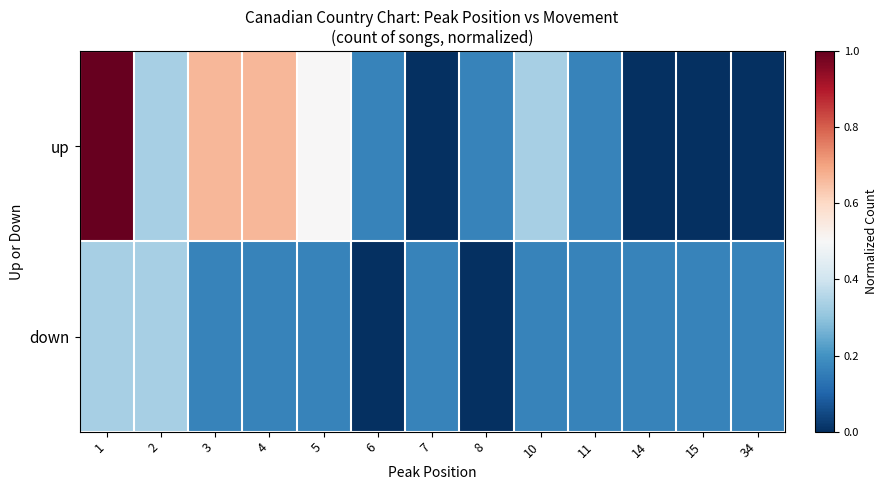

How many series are shown in this chart?

2